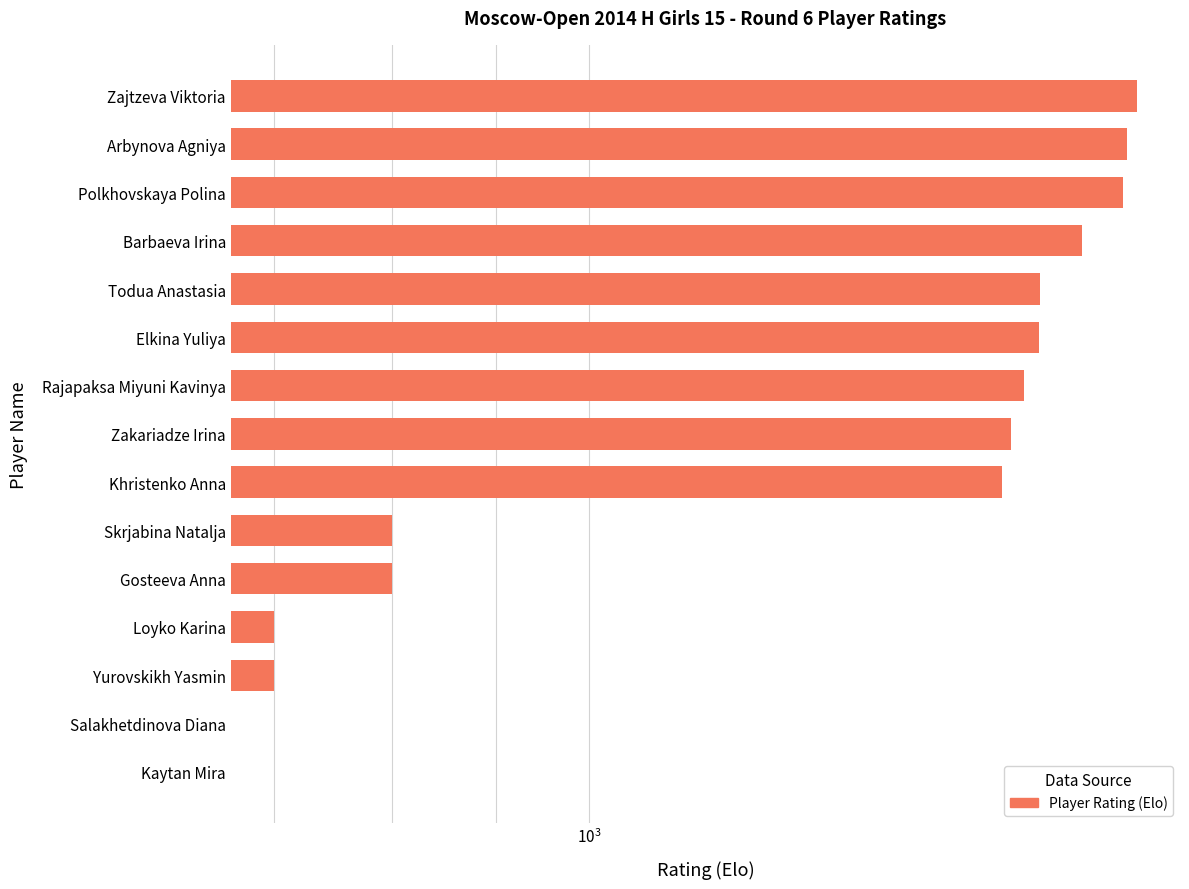

Between Todua Anastasia and Polkhovskaya Polina, which is larger?

Polkhovskaya Polina